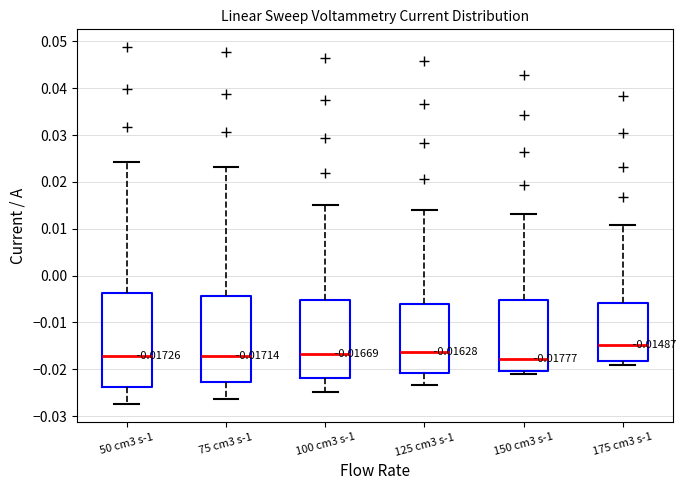

Comparing the boxes themselves (not the whiskers), which one is the tallest?

50 cm3 s-1